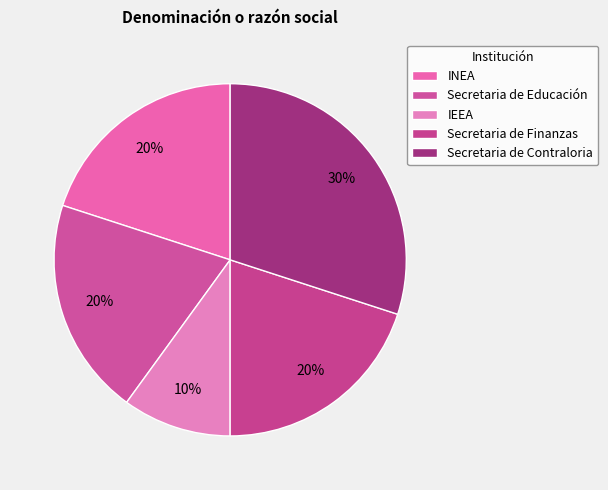

Does any single category account for the majority?

No